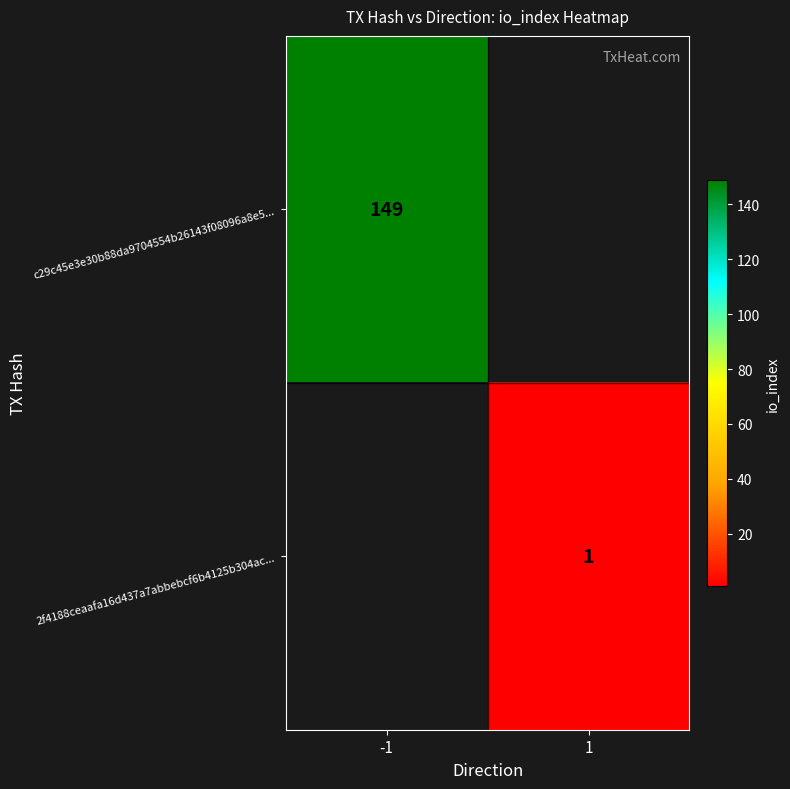

Is the value of 2f4188ceaafa16d437a7abbebcf6b4125b304ac... at 1 greater than the value of c29c45e3e30b88da9704554b26143f08096a8e5... at -1?

No